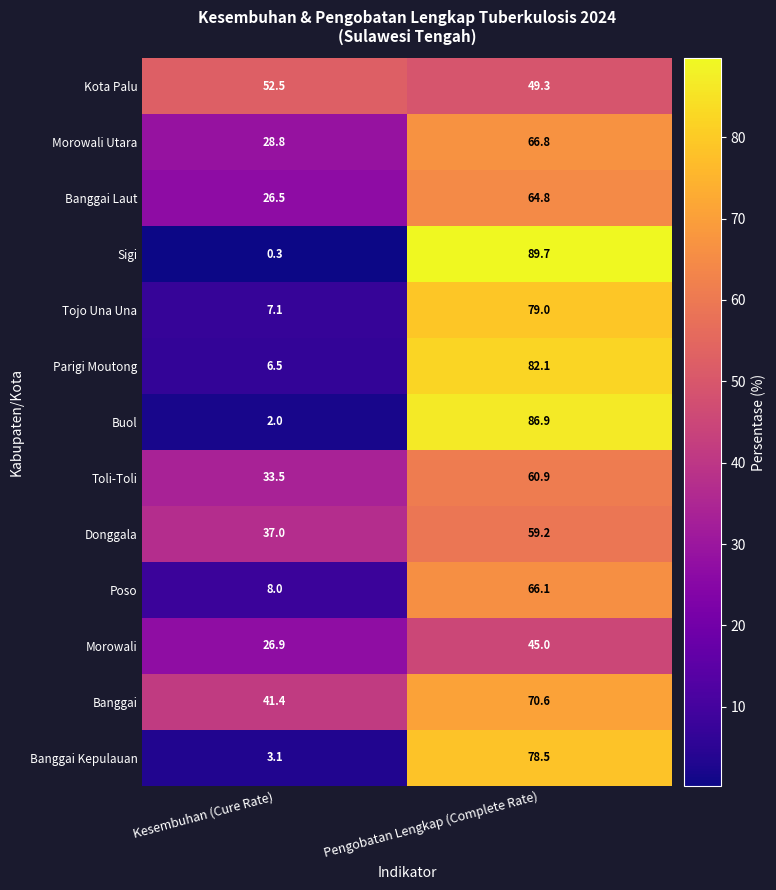

At which category does the chart reach its peak across all series?

Pengobatan Lengkap (Complete Rate)